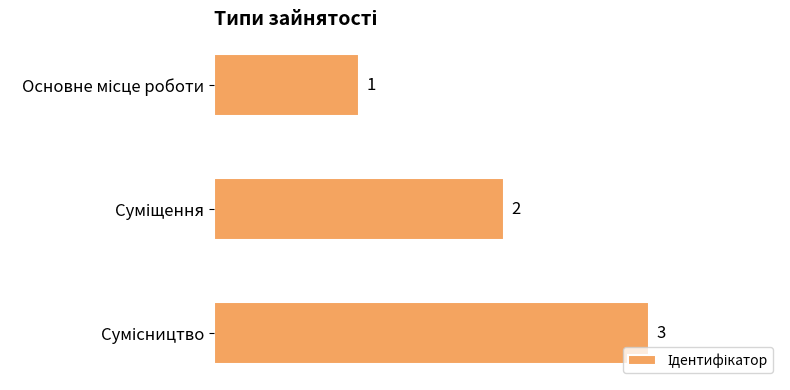

What is the value of the 3rd bar from the top?

3